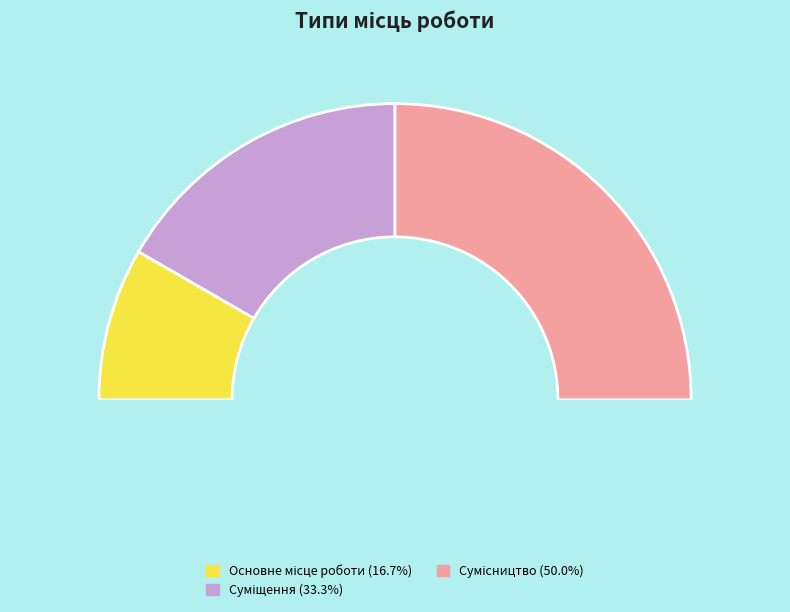

Is the sum of Суміщення and Сумісництво greater than half?

Yes